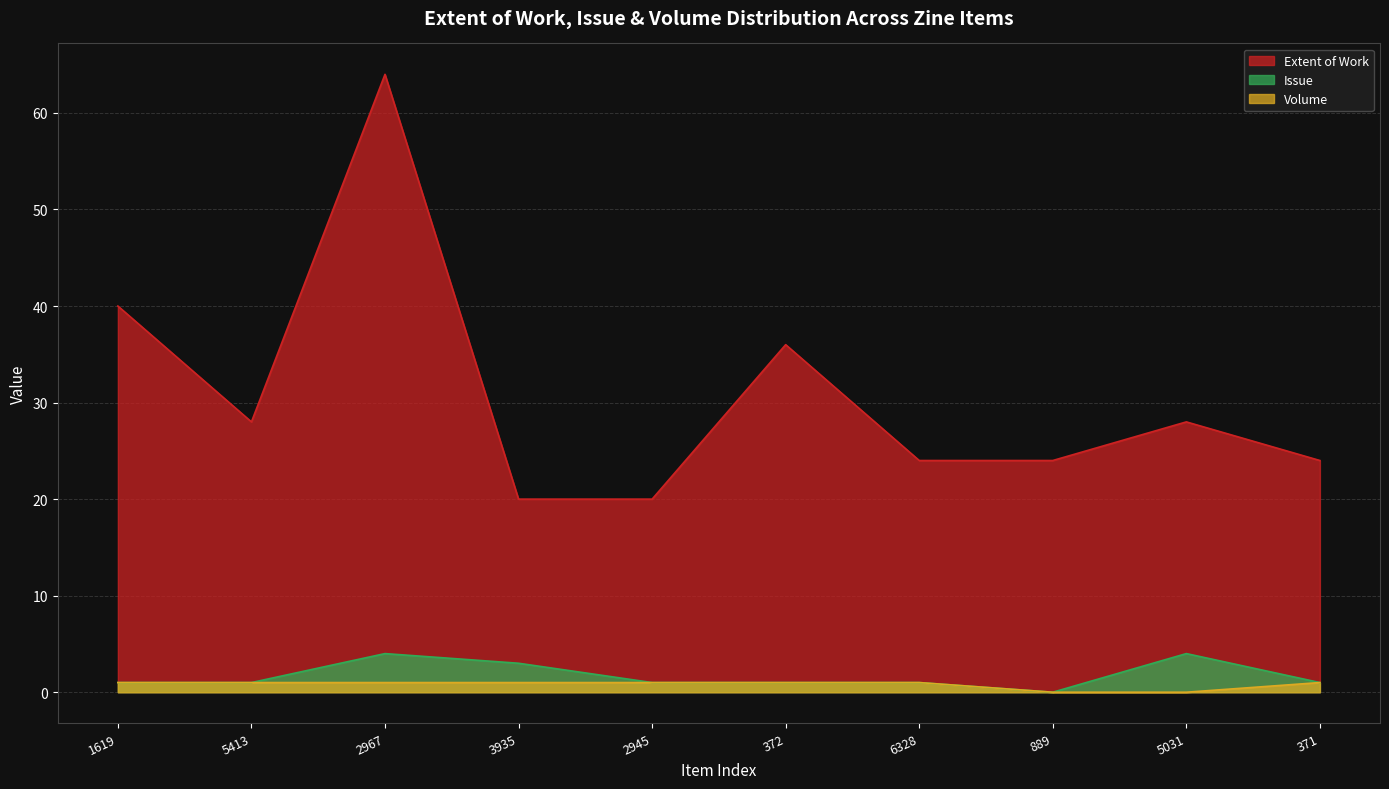

The value of Volume at 3935 is 1. True or false?

True